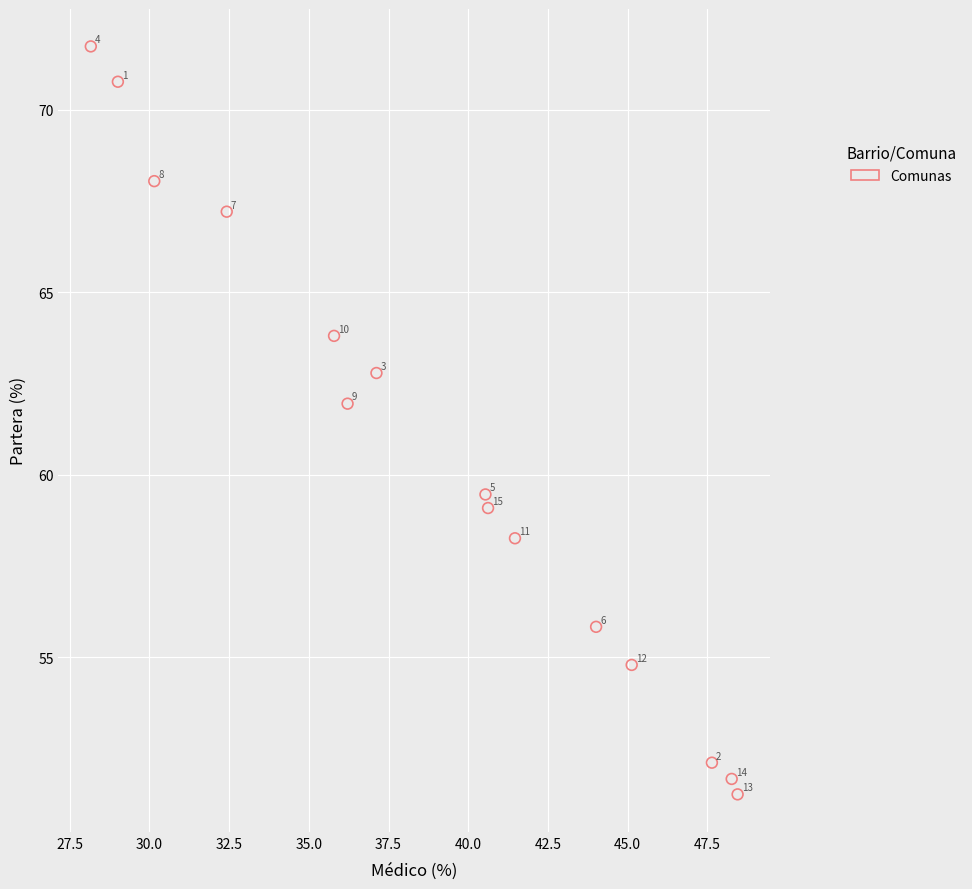

What Y value in the scatter plot is closest to 61?

61.9